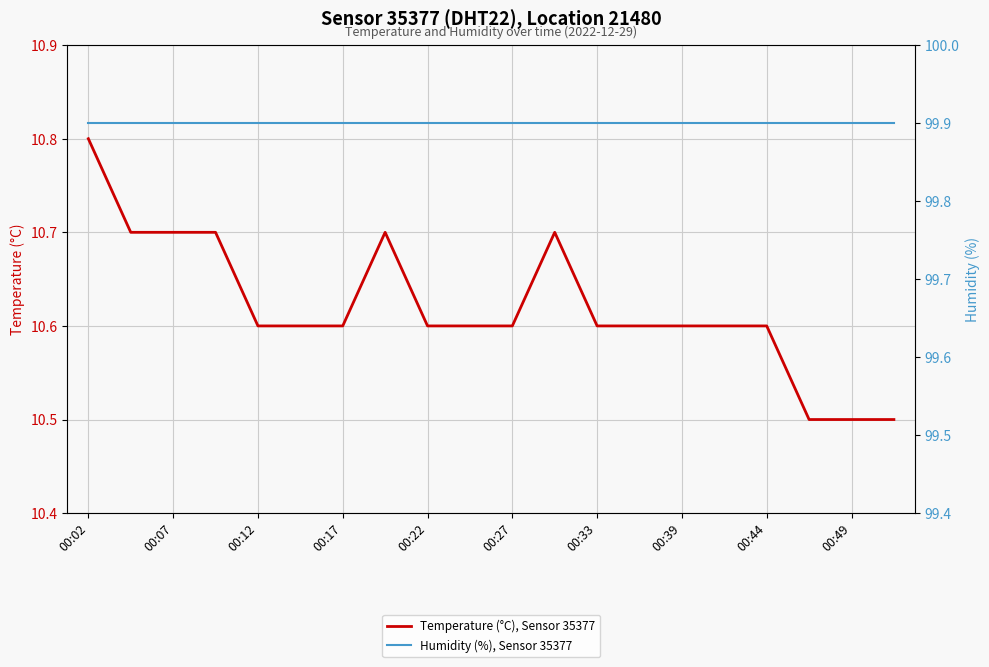

What is the highest value of the Temperature (°C), Sensor 35377 series?

10.8